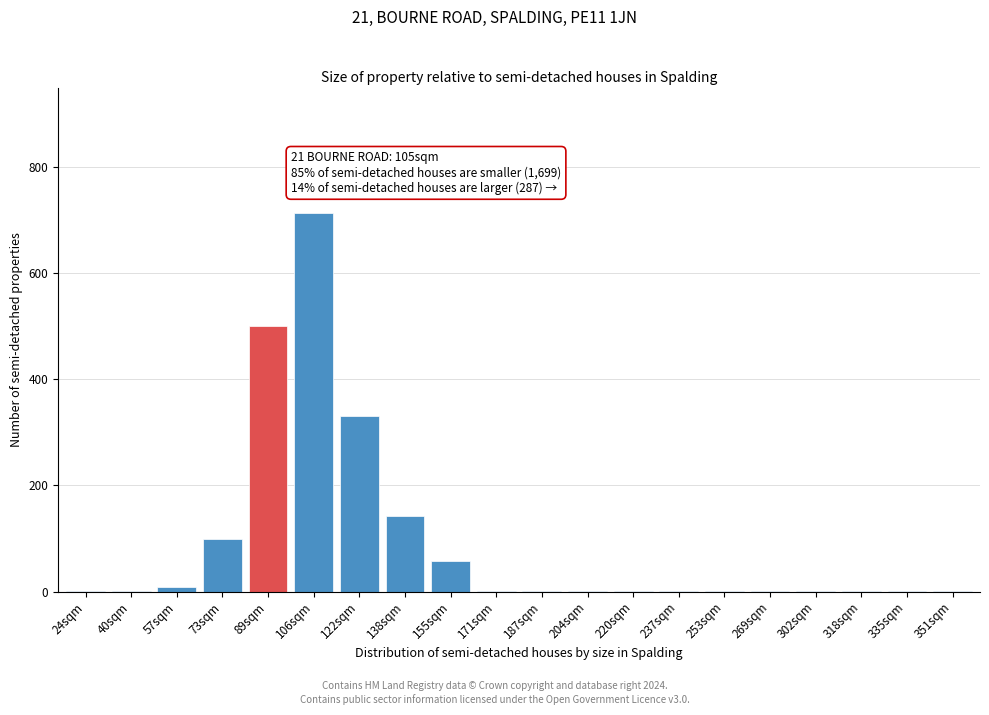

Reading left to right, what are all the values shown in this chart?

24sqm=1	40sqm=1	57sqm=9	73sqm=99	89sqm=500	106sqm=714	122sqm=330	138sqm=143	155sqm=57	171sqm=1	187sqm=1	204sqm=1	220sqm=1	237sqm=1	253sqm=1	269sqm=1	302sqm=1	318sqm=1	335sqm=1	351sqm=1